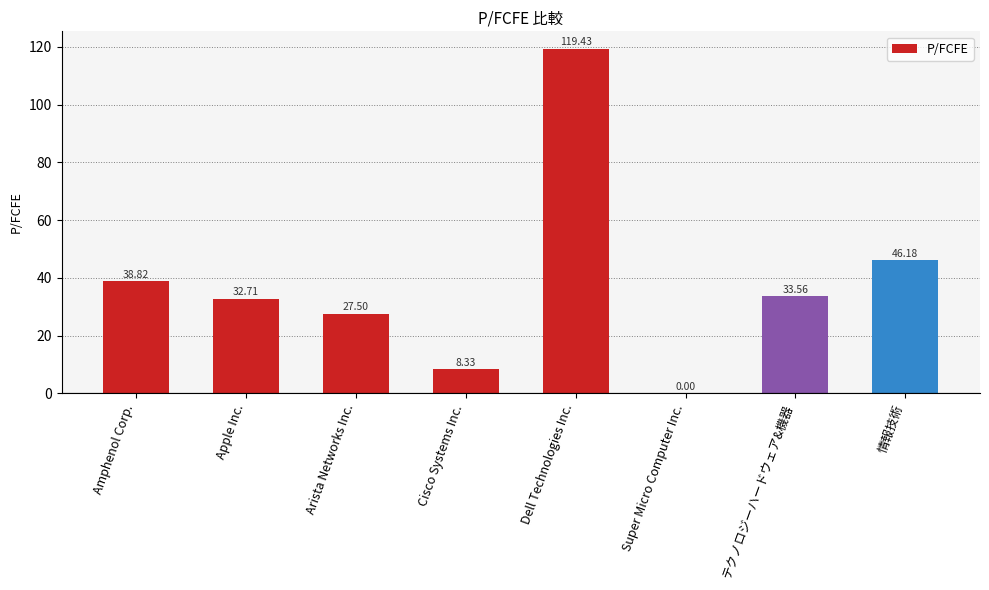

Between Arista Networks Inc. and Dell Technologies Inc., which is larger?

Dell Technologies Inc.